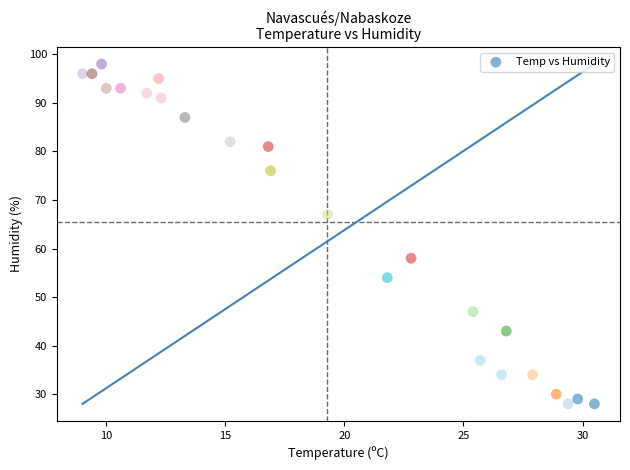

What Y value in the scatter plot is closest to 63?

67